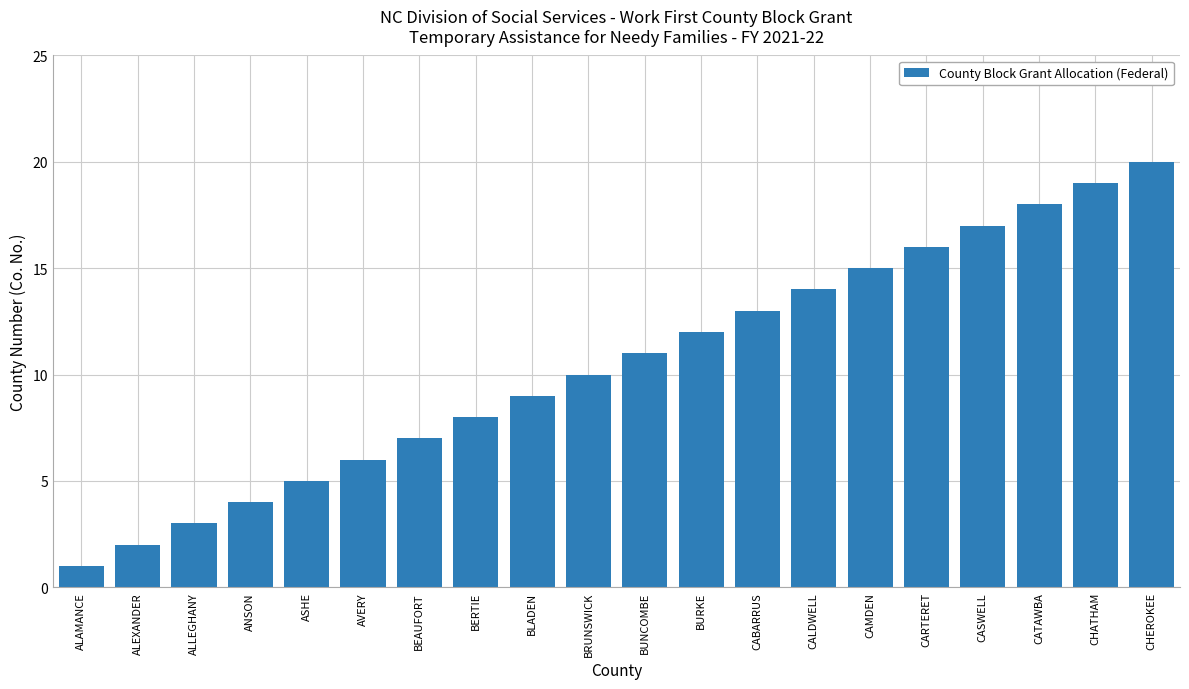

Is it true that the value at CAMDEN is 21?

False